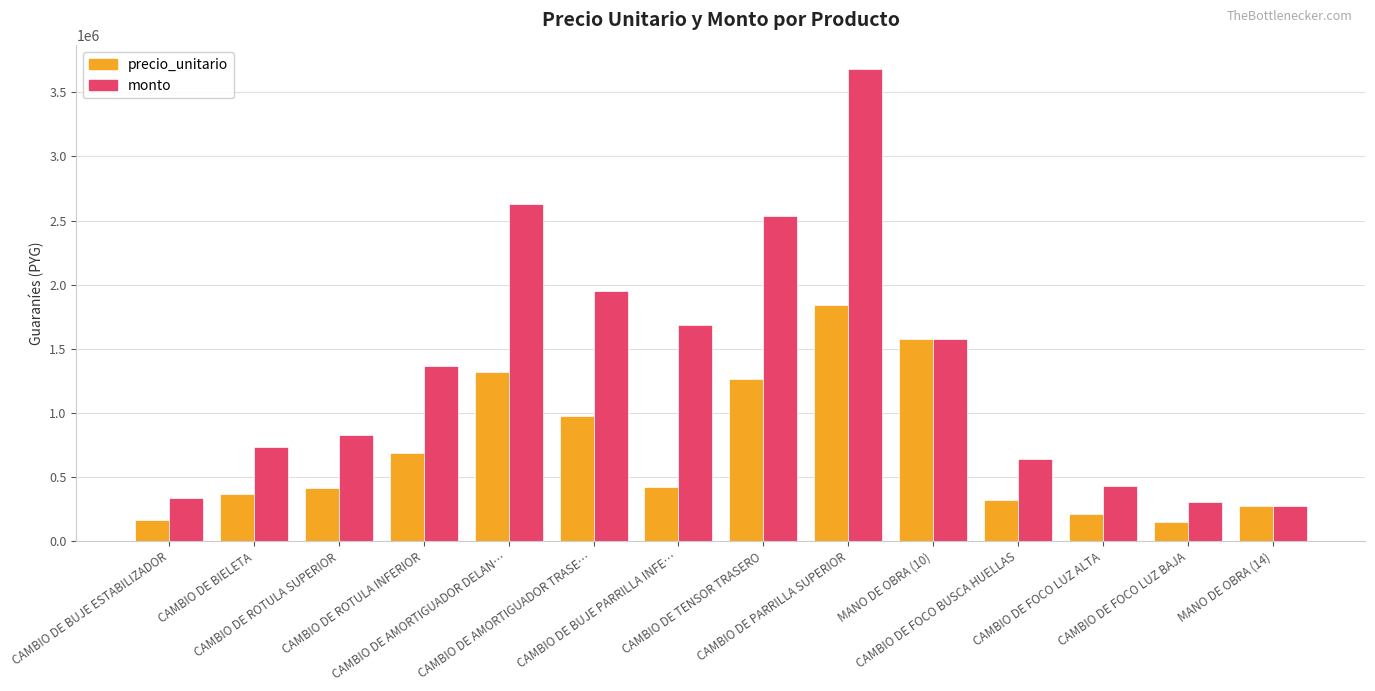

Which series has the largest range (max minus min)?

monto